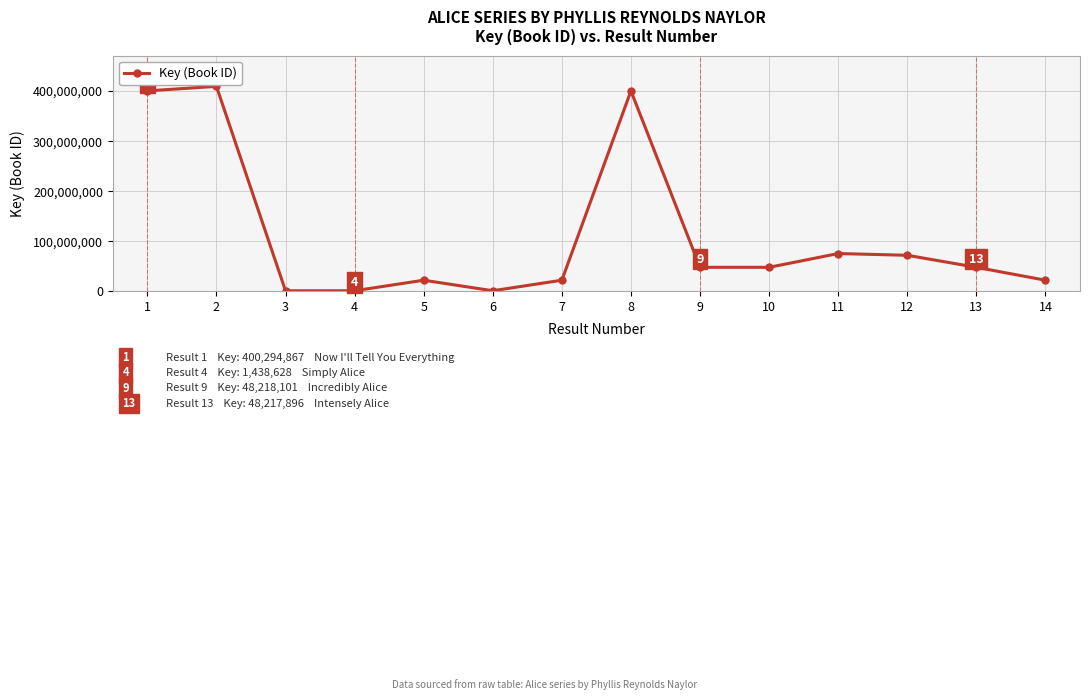

What is the maximum value shown in the chart?

409416134